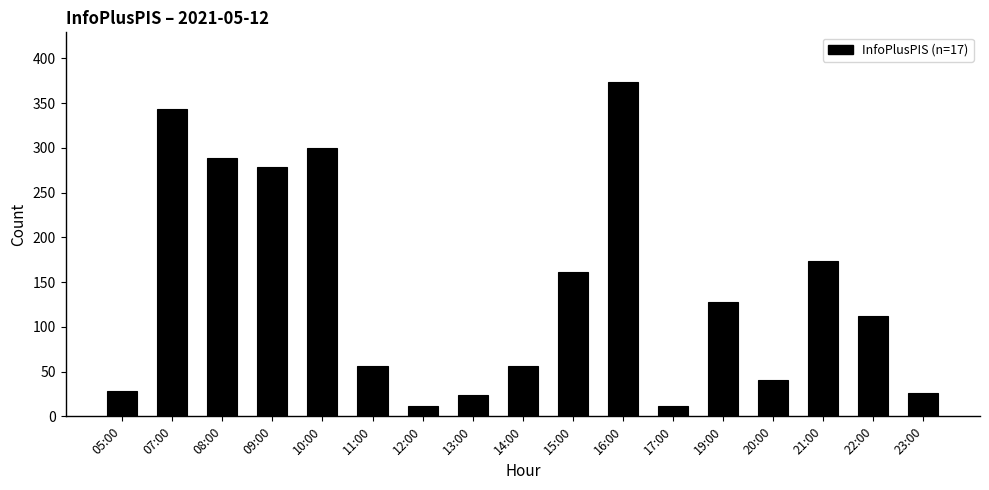

What is the difference between the maximum and minimum values?

362